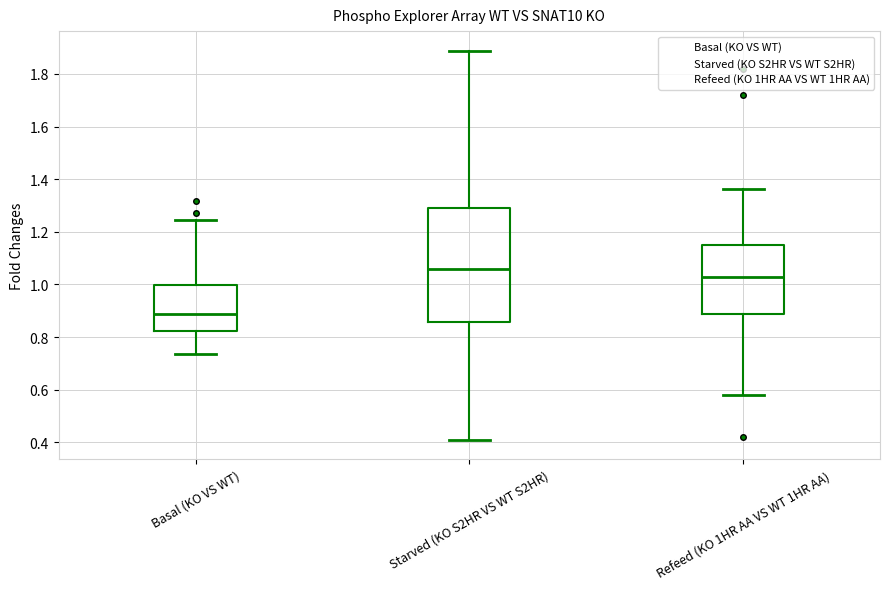

Which box has the lowest median line?

Basal (KO VS WT)